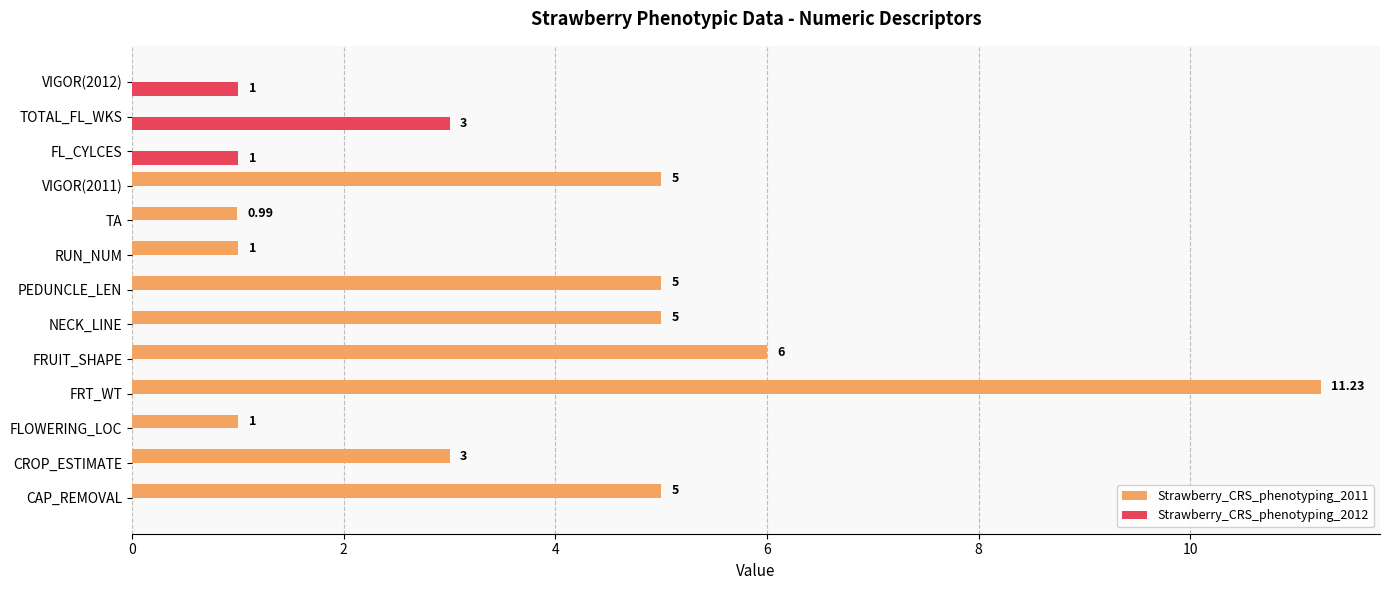

Which series has the largest total across all categories?

Strawberry_CRS_phenotyping_2011